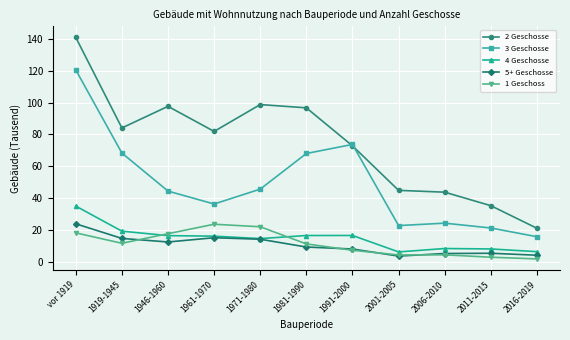

The 4 Geschosse series shows 14.3 at 2006-2010. True or false?

False